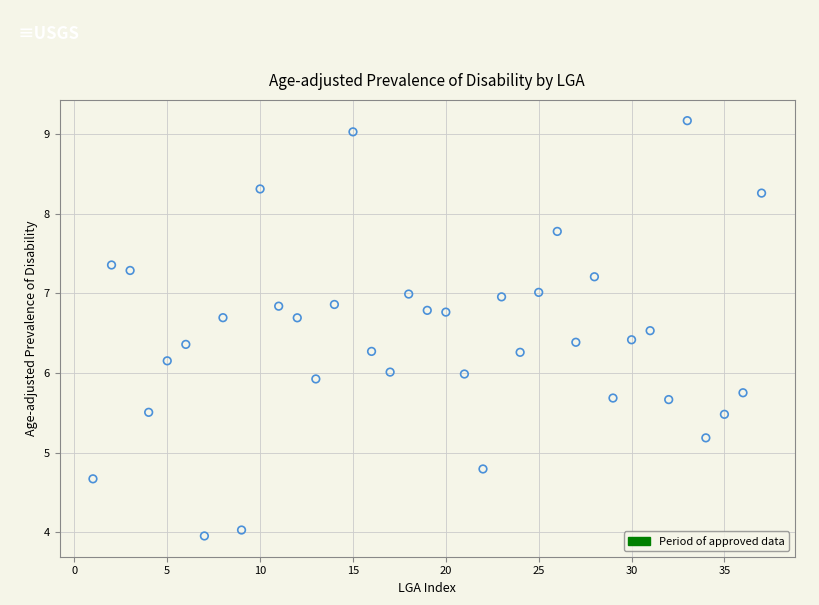

What is the range of Y values (max minus min)?

5.2